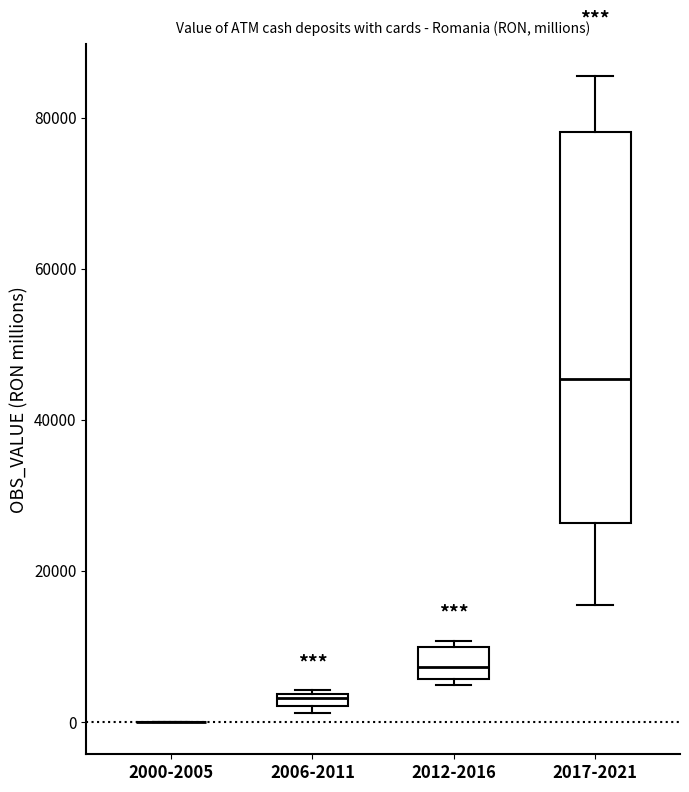

Where does the median line of the box for 2012-2016 sit on the y-axis? The values are not printed on the chart, so give them approximately, as read against the axis.

8000